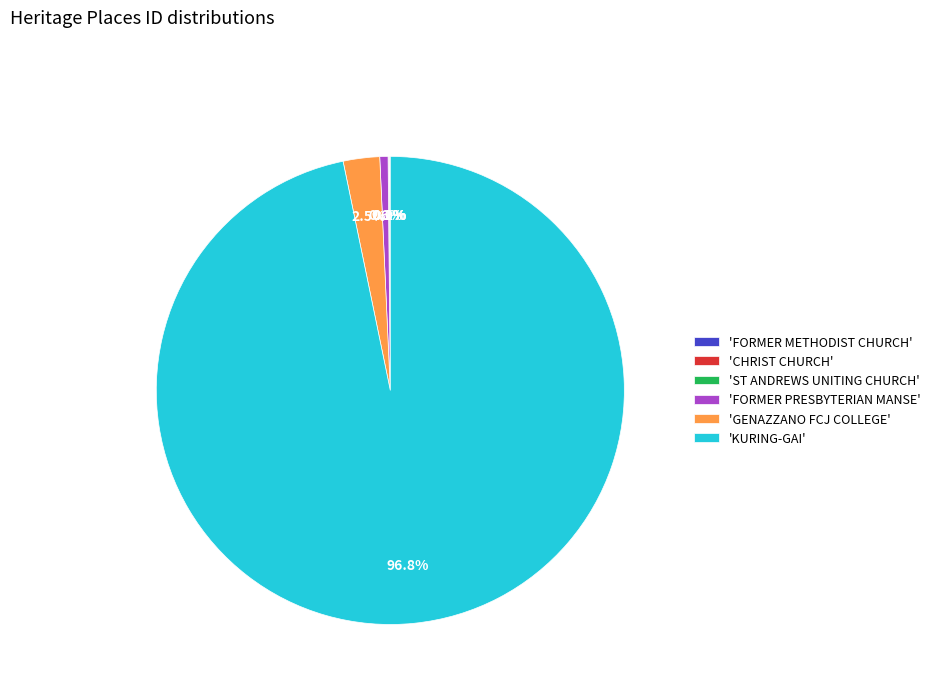

Combined, do 'FORMER PRESBYTERIAN MANSE' and 'GENAZZANO FCJ COLLEGE' account for over 50%?

No